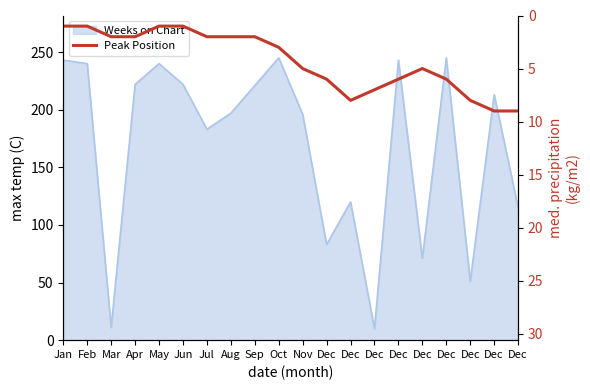

Reading left to right, transcribe all the data shown in this chart.

Jan=1	Feb=1	Mar=2	Apr=2	May=1	Jun=1	Jul=2	Aug=2	Sep=2	Oct=3	Nov=5	Dec=6	Dec=8	Dec=7	Dec=6	Dec=5	Dec=6	Dec=8	Dec=9	Dec=9